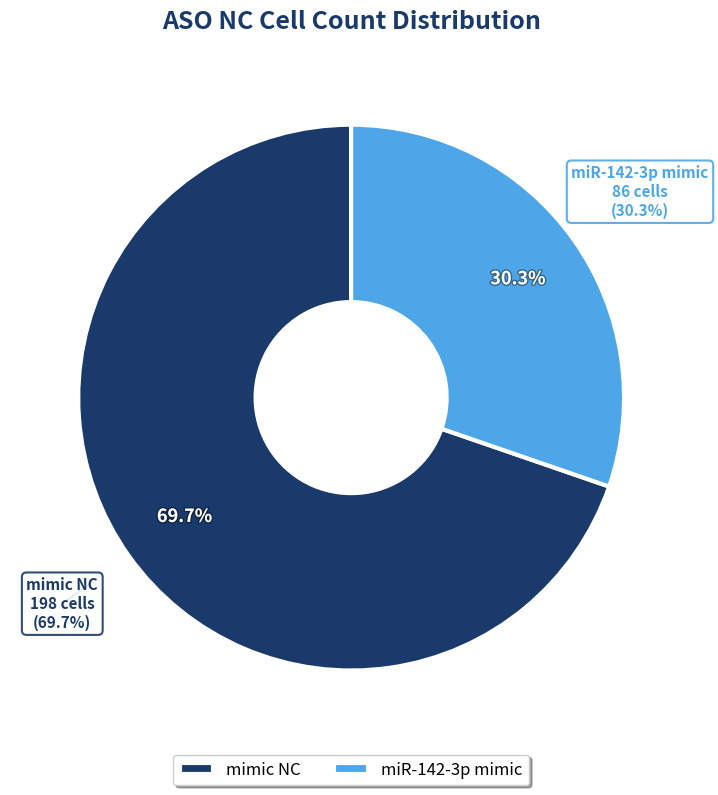

Combined, do miR-142-3p mimic and mimic NC account for over 50%?

Yes